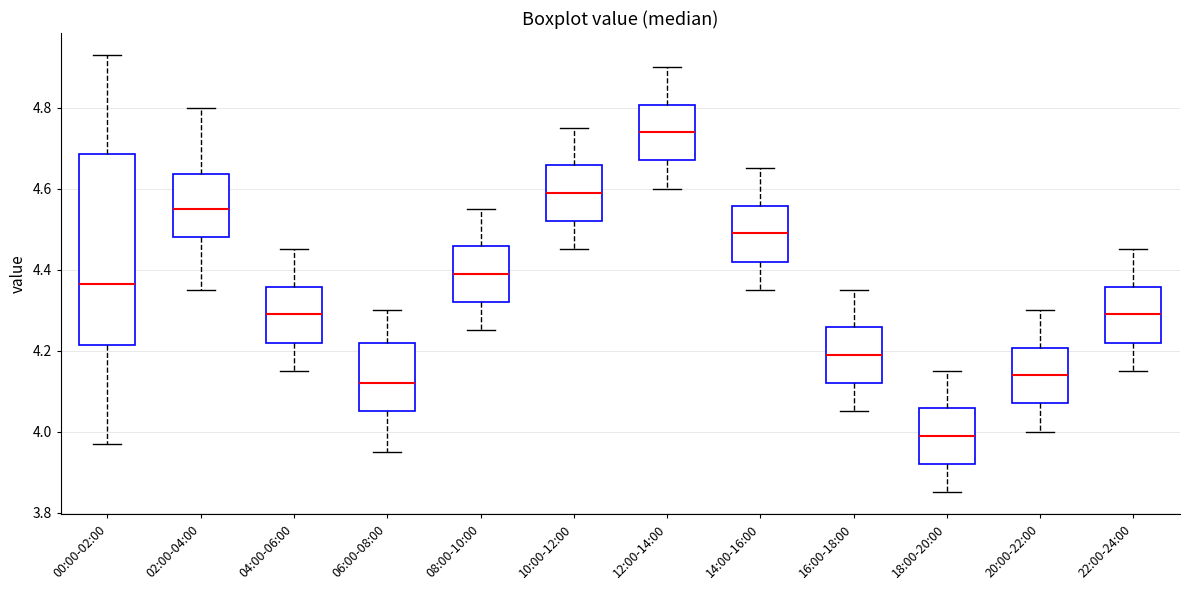

Which box's median line is the highest?

12:00-14:00